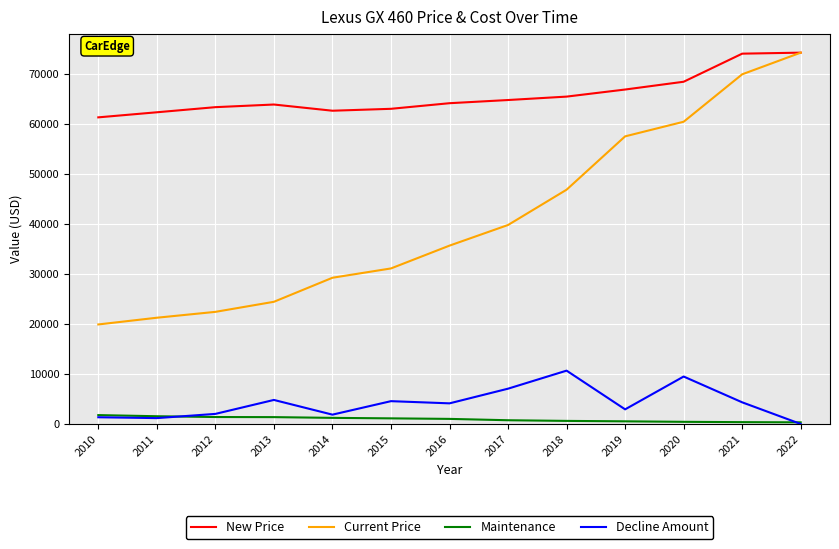

What is the maximum value for Maintenance?

1777